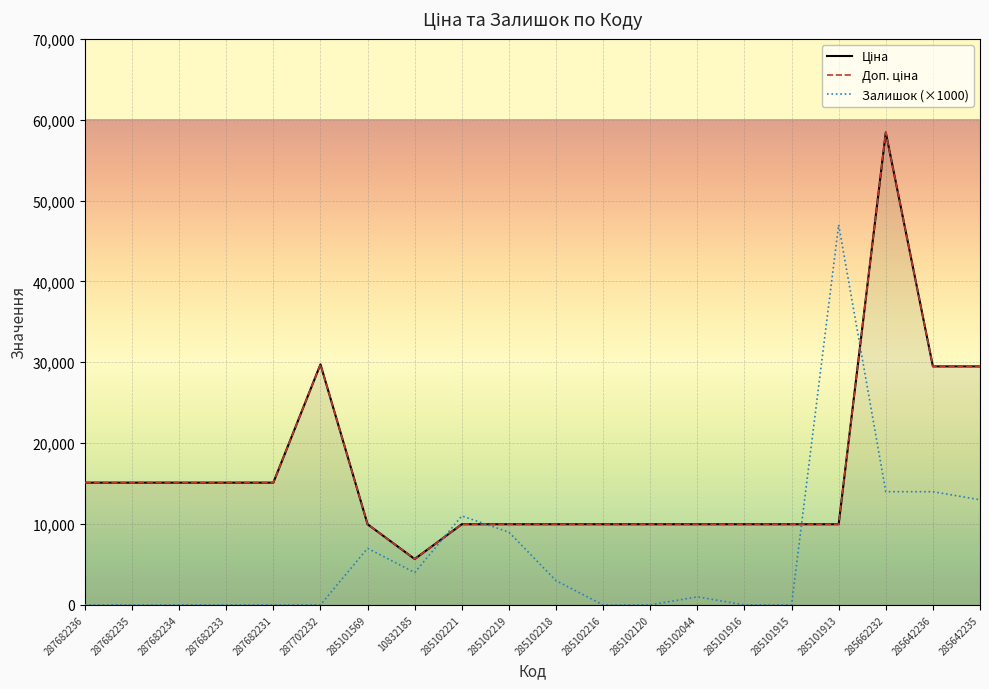

At which category does Ціна reach its first local peak?

287702232